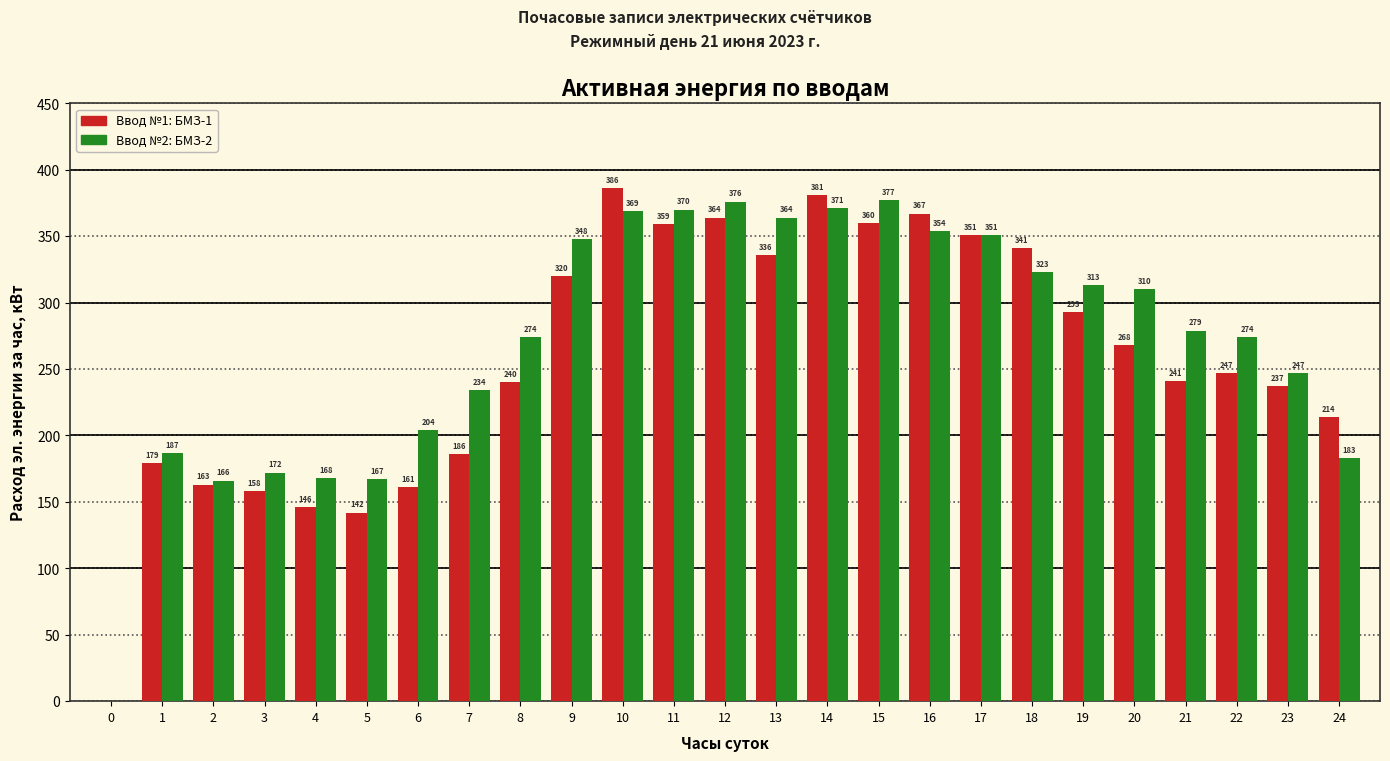

At which category does the chart reach its peak across all series?

10